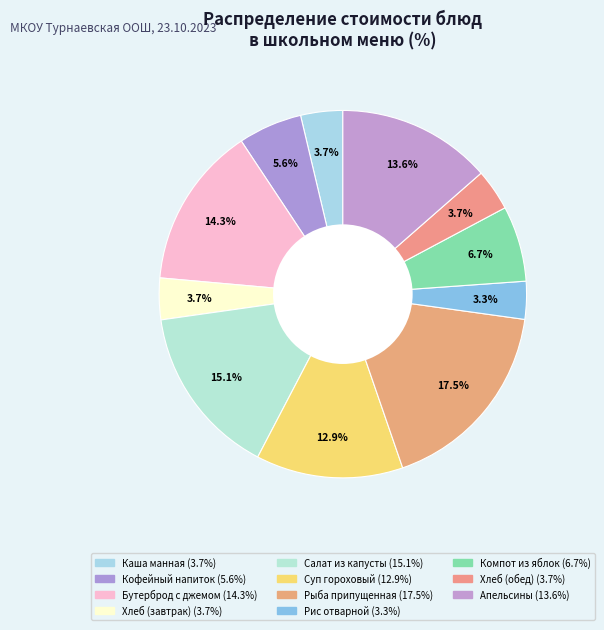

Does any single category account for the majority?

No